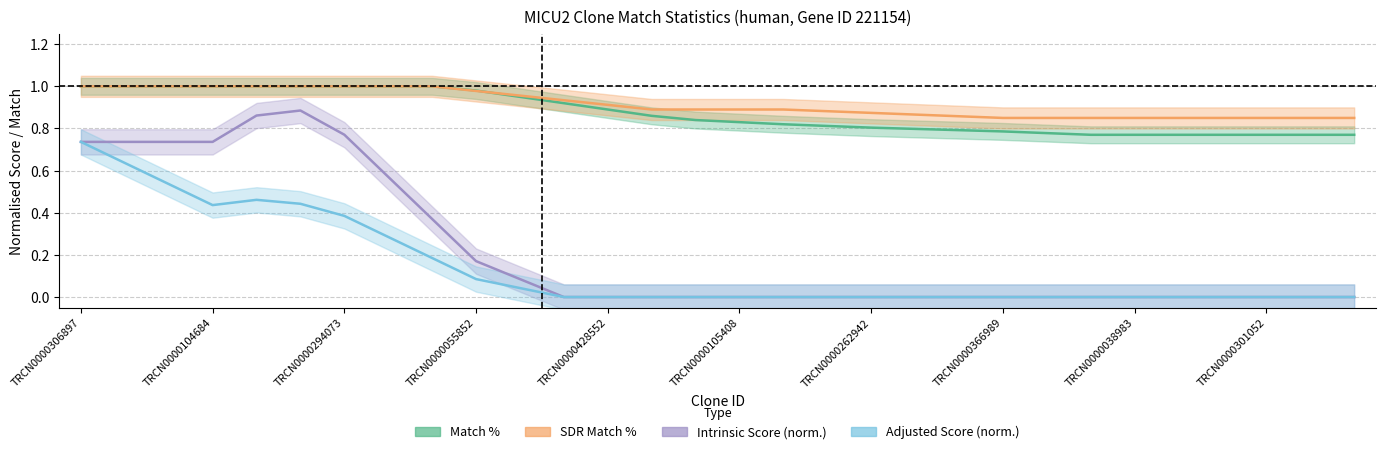

What are all the series names shown in the legend?

Match %, SDR Match %, Intrinsic Score (norm.), Adjusted Score (norm.)